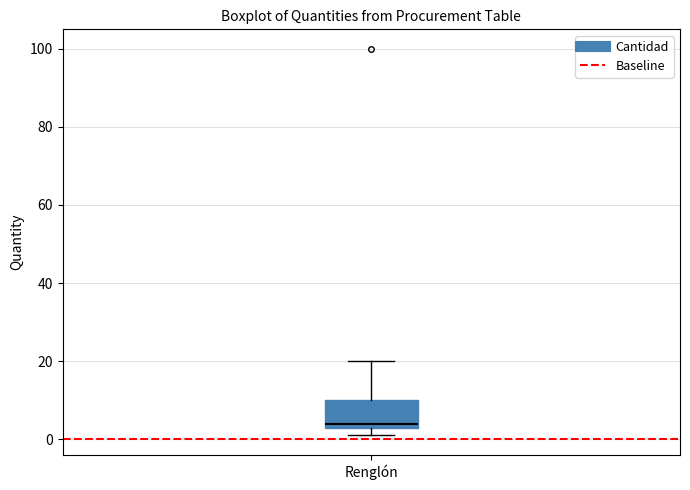

Read this box plot against the y-axis: the position of the median line, the range covered by the box, and the ends of both whiskers. The values are not printed on the chart, so give them approximately, as read against the axis.

median 4 (just above the box's lower edge), box 4 to 10, whiskers 2 to 20